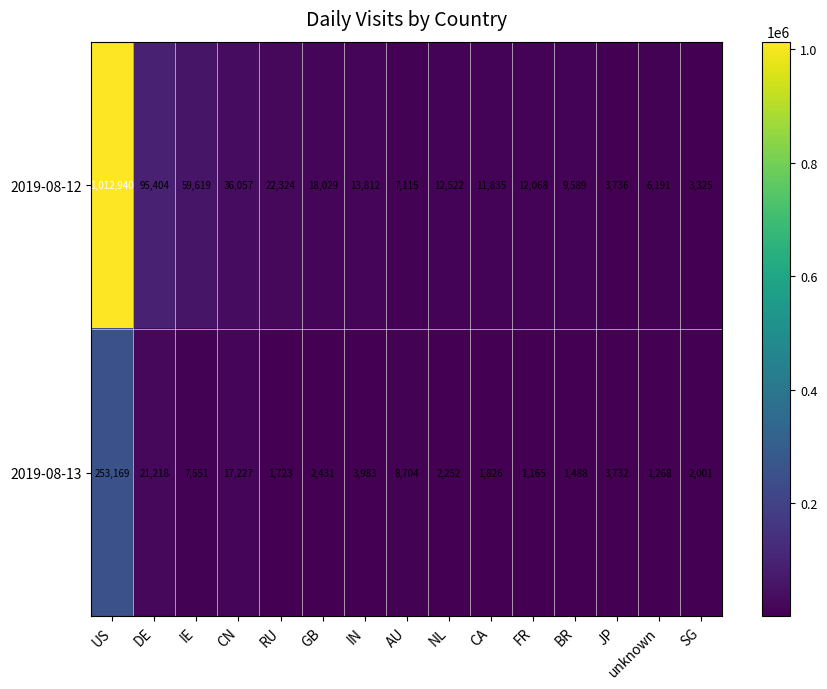

The 2019-08-13 series shows 2668 at IE. True or false?

False